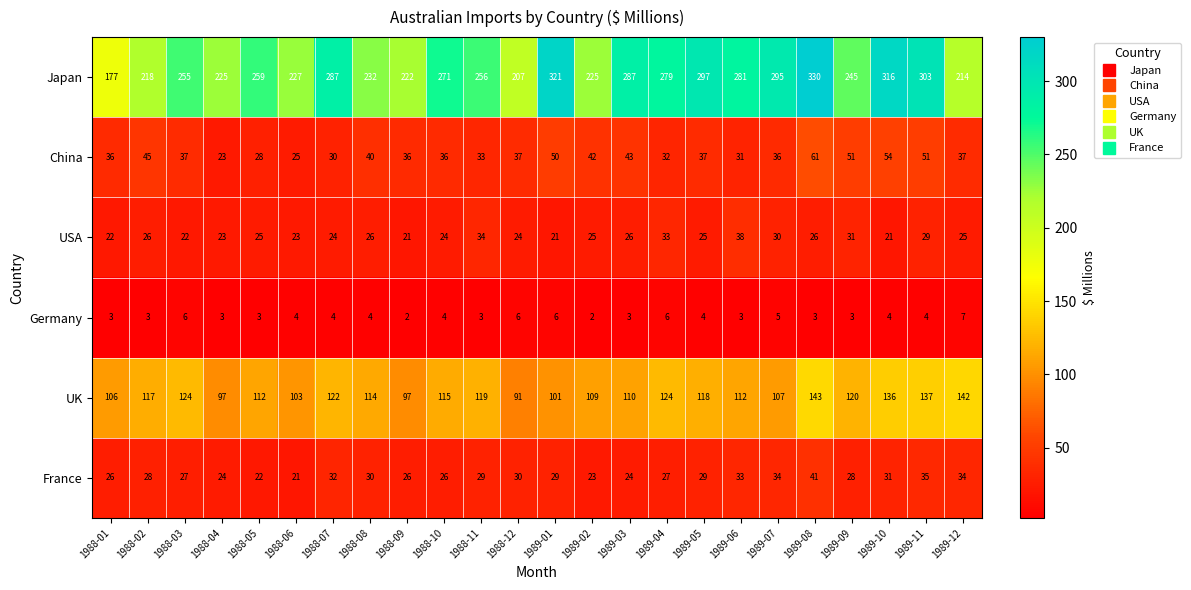

Where is USA nearest to the value 29?

1989-11